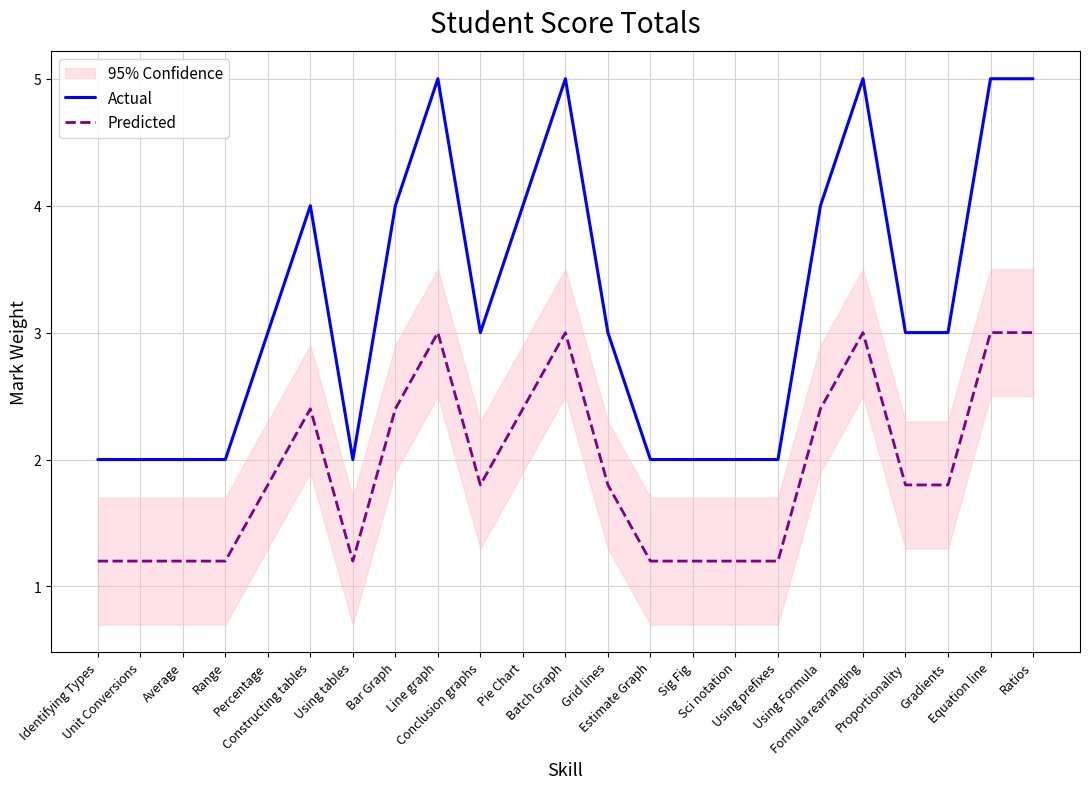

True or false: Predicted and Actual intersect in this chart.

False